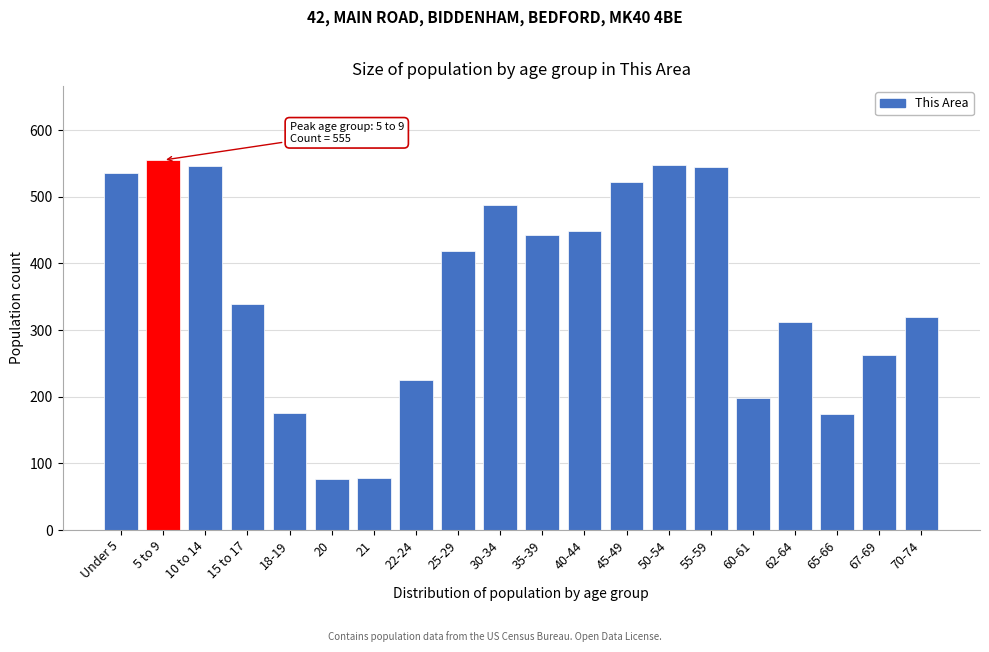

What is the label of the 3rd bar from the right?

65-66